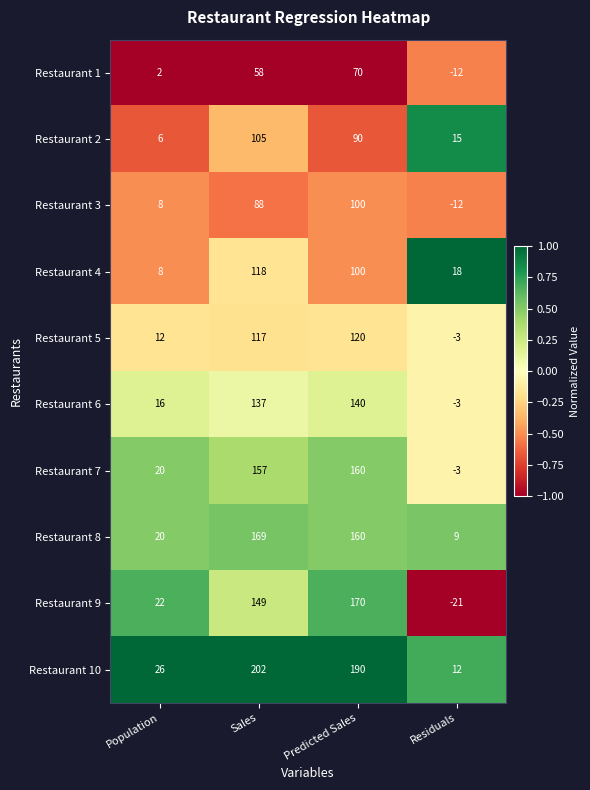

True or false: Restaurant 9 has a value of 22 at Population.

True